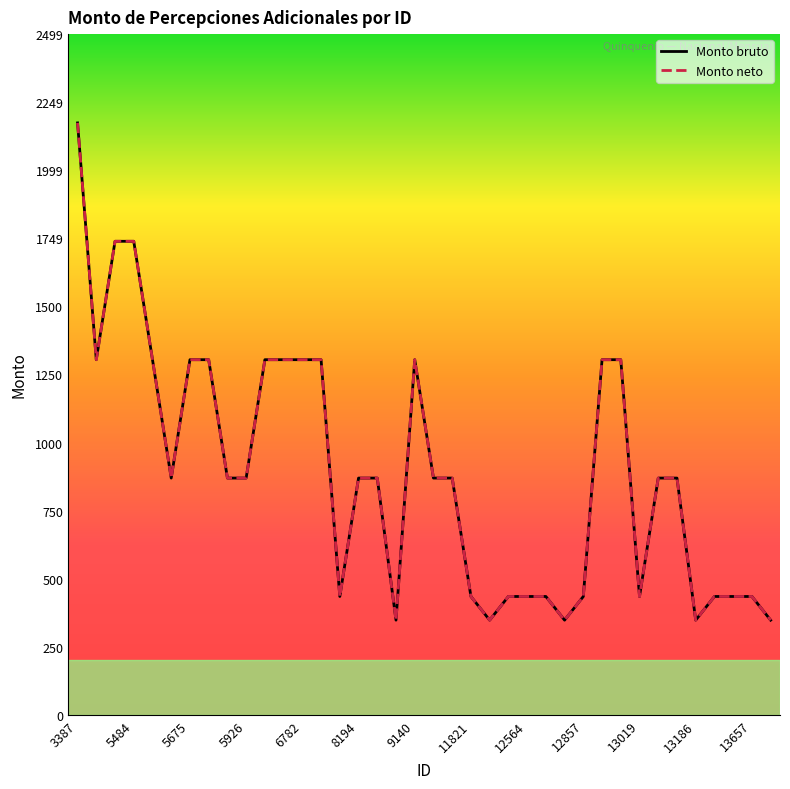

Does the chart have visible grid lines?

No